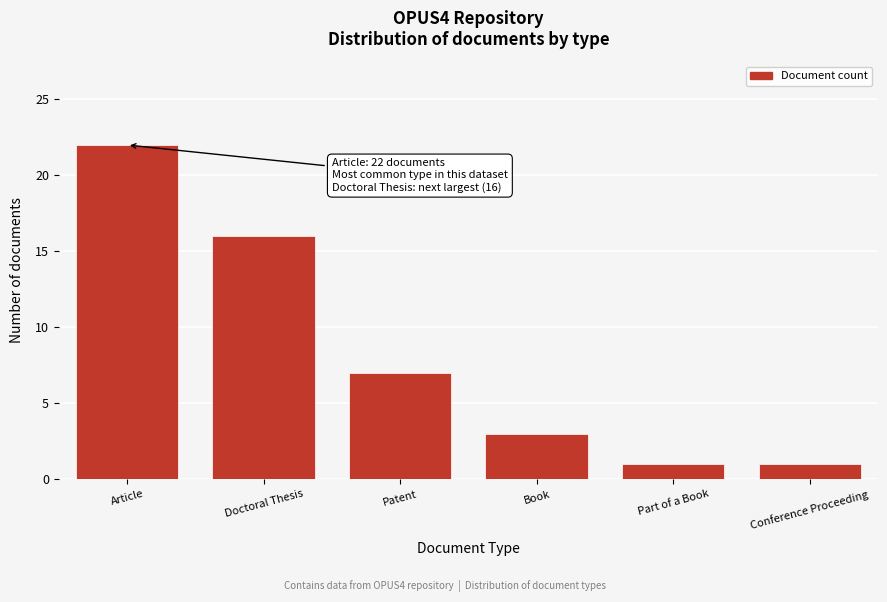

Reading left to right, extract all data points from this chart.

Article=22	Doctoral Thesis=16	Patent=7	Book=3	Part of a Book=1	Conference Proceeding=1